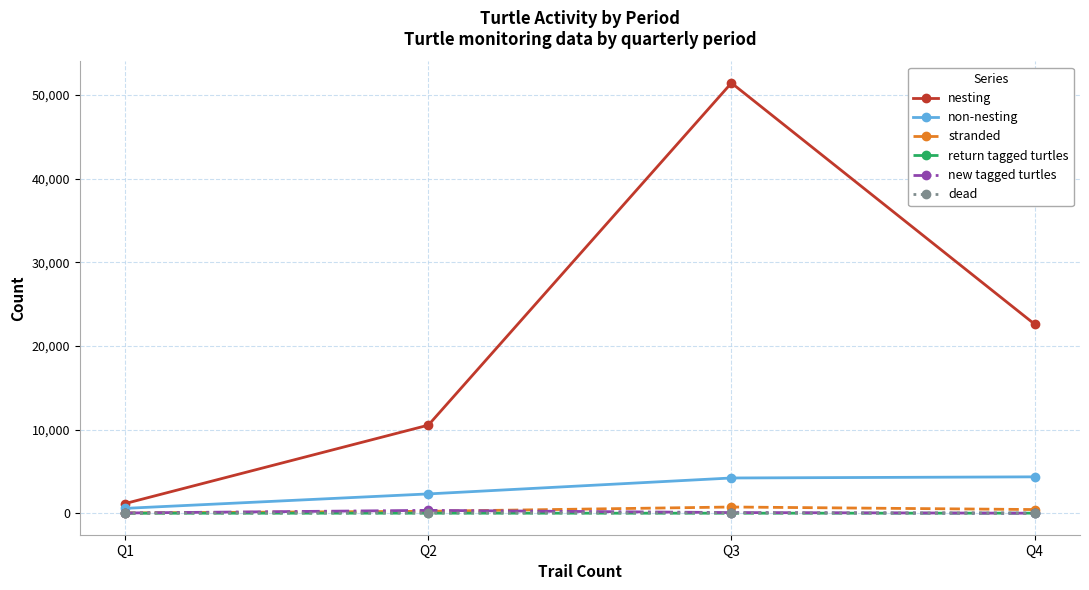

True or false: nesting and dead cross at least once.

False